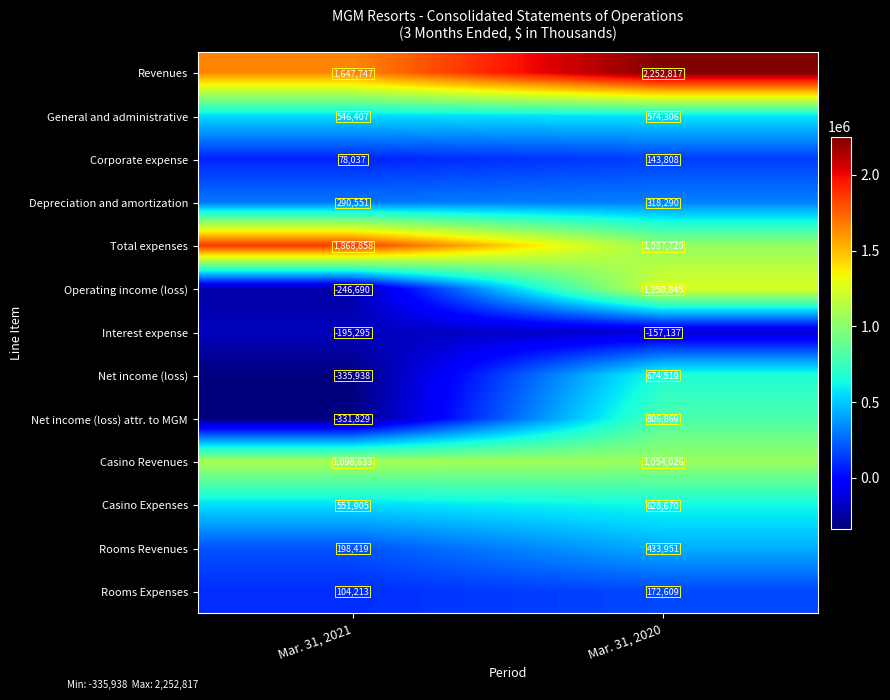

Reading left to right, extract all data points from this chart.

Revenues: Mar. 31, 2021=1647747	Mar. 31, 2020=2252817
General and administrative: Mar. 31, 2021=546407	Mar. 31, 2020=574306
Corporate expense: Mar. 31, 2021=78037	Mar. 31, 2020=143808
Depreciation and amortization: Mar. 31, 2021=290551	Mar. 31, 2020=318290
Total expenses: Mar. 31, 2021=1868858	Mar. 31, 2020=1037720
Operating income (loss): Mar. 31, 2021=-246690	Mar. 31, 2020=1250845
Interest expense: Mar. 31, 2021=-195295	Mar. 31, 2020=-157137
Net income (loss): Mar. 31, 2021=-335938	Mar. 31, 2020=674519
Net income (loss) attr. to MGM: Mar. 31, 2021=-331829	Mar. 31, 2020=806869
Casino Revenues: Mar. 31, 2021=1098633	Mar. 31, 2020=1054026
Casino Expenses: Mar. 31, 2021=551905	Mar. 31, 2020=628670
Rooms Revenues: Mar. 31, 2021=198419	Mar. 31, 2020=433951
Rooms Expenses: Mar. 31, 2021=104213	Mar. 31, 2020=172609